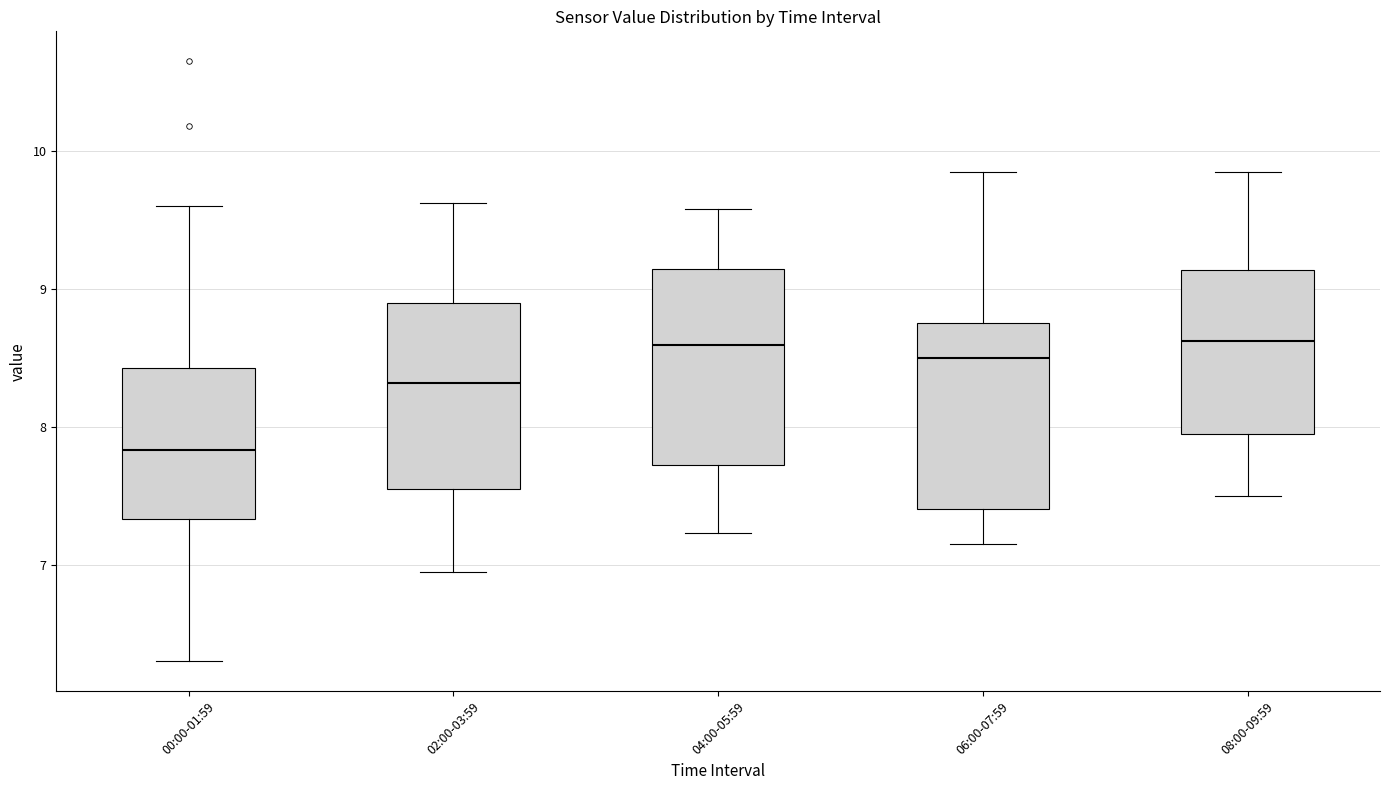

Reading left to right, transcribe this box plot: for each box, give where its median line is, the range the box spans, and where its two whiskers end, as read against the y-axis. The values are not printed on the chart, so give them approximately, as read against the axis.

00:00-01:59: median 7.8, box 7.3 to 8.4, whiskers 6.3 to 9.6
02:00-03:59: median 8.3, box 7.6 to 8.9, whiskers 7.0 to 9.6
04:00-05:59: median 8.6, box 7.7 to 9.1, whiskers 7.2 to 9.6
06:00-07:59: median 8.5, box 7.4 to 8.8, whiskers 7.2 to 9.9
08:00-09:59: median 8.6, box 8.0 to 9.1, whiskers 7.5 to 9.9